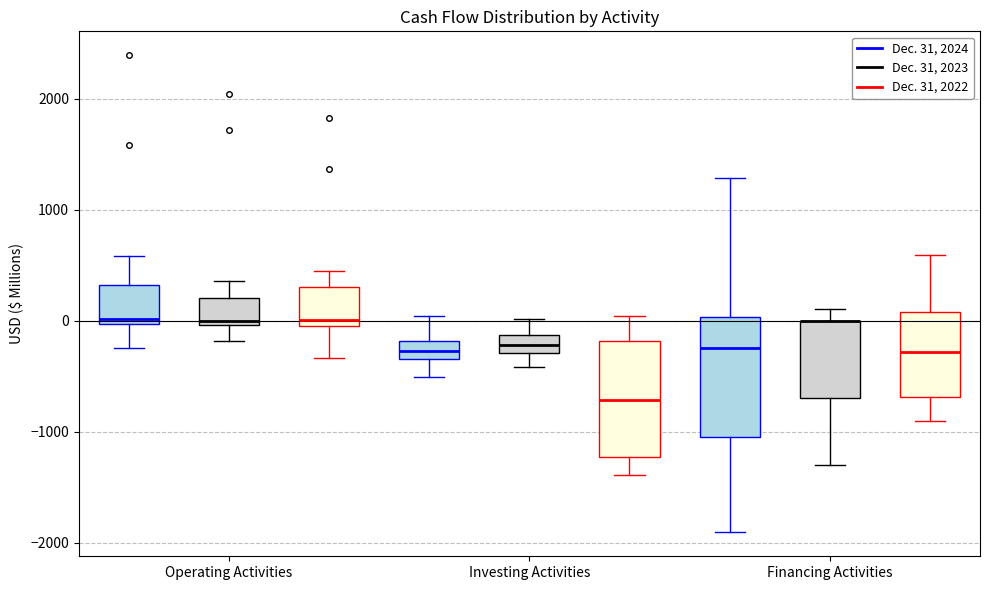

Reading left to right, transcribe this box plot: for each box, give where its median line is, the range the box spans, and where its two whiskers end, as read against the y-axis. The values are not printed on the chart, so give them approximately, as read against the axis.

Operating Activities (Dec. 31, 2024): median 0 (just above the box's lower edge), box 0 to 300, whiskers -200 to 600
Operating Activities (Dec. 31, 2023): median 0 (just above the box's lower edge), box 0 to 200, whiskers -200 to 400
Operating Activities (Dec. 31, 2022): median 0 (just above the box's lower edge), box 0 to 300, whiskers -300 to 500
Investing Activities (Dec. 31, 2024): median -300 (inside the box), box -300 to -200, whiskers -500 to 0
Investing Activities (Dec. 31, 2023): median -200, box -300 to -100, whiskers -400 to 0
Investing Activities (Dec. 31, 2022): median -700, box -1200 to -200, whiskers -1400 to 0
Financing Activities (Dec. 31, 2024): median -200, box -1100 to 0, whiskers -1900 to 1300
Financing Activities (Dec. 31, 2023): median 0 (drawn on the box's upper edge), box -700 to 0, whiskers -1300 to 100
Financing Activities (Dec. 31, 2022): median -300, box -700 to 100, whiskers -900 to 600